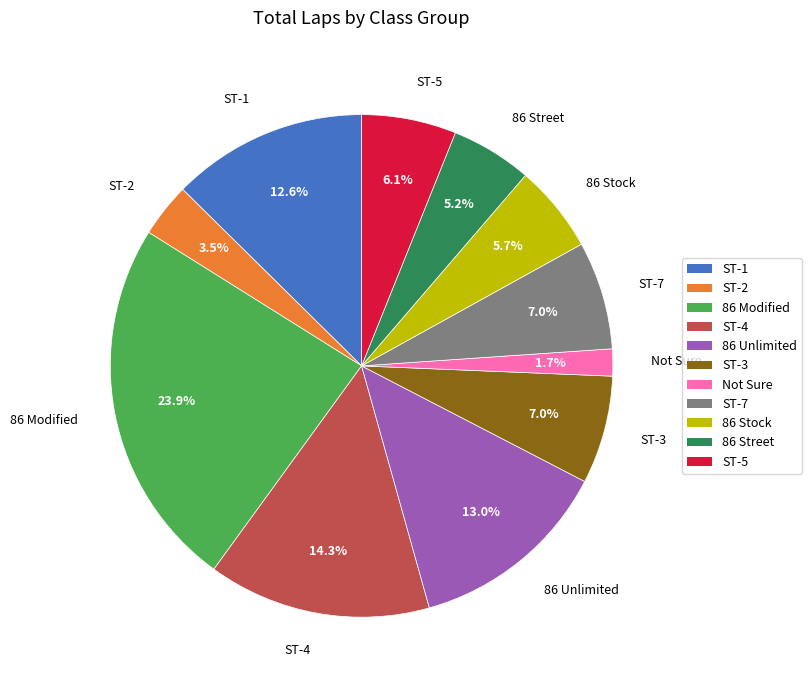

Is there any slice that represents more than half of the pie?

No